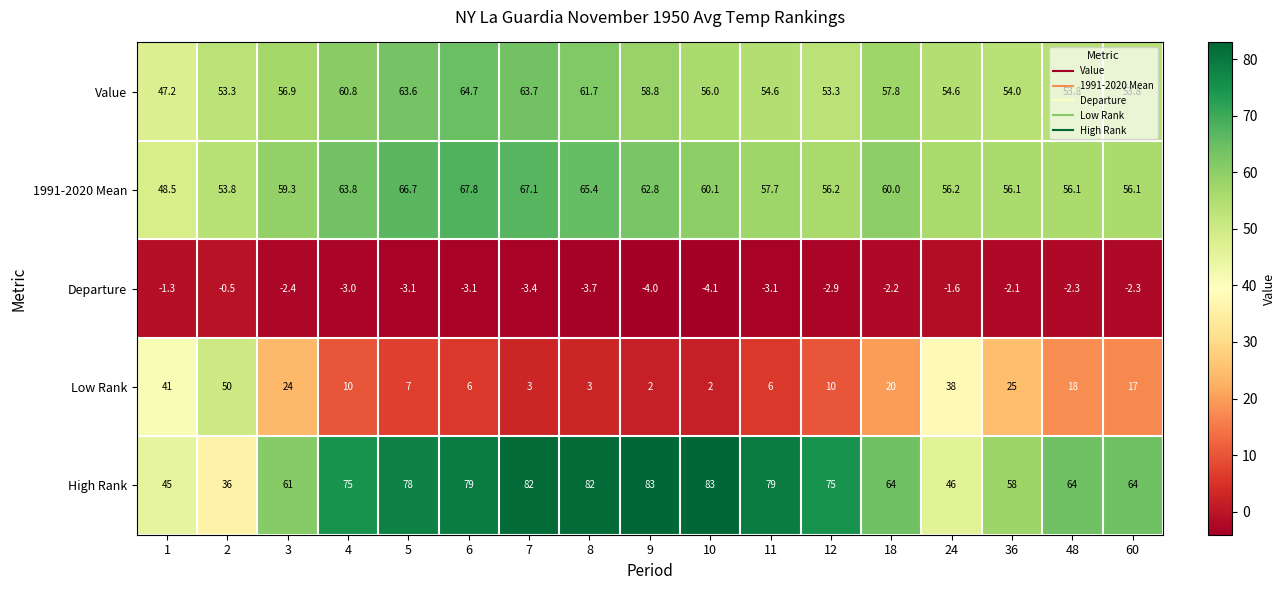

What is the difference between the maximum and minimum values in the Value series?

17.5